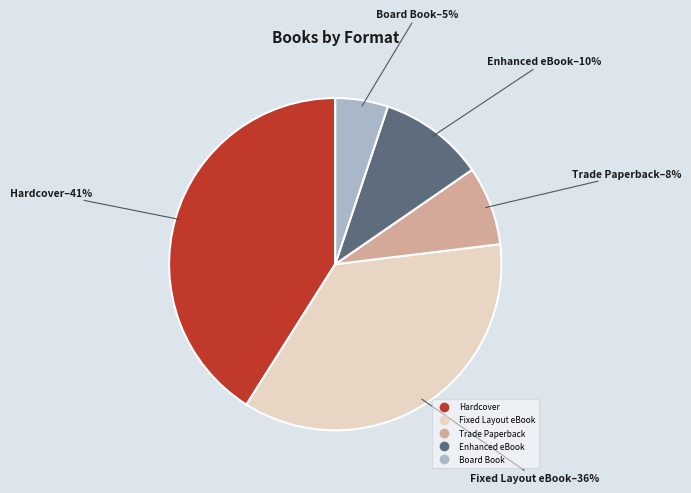

The Hardcover slice represents 53% of the pie. True or false?

False